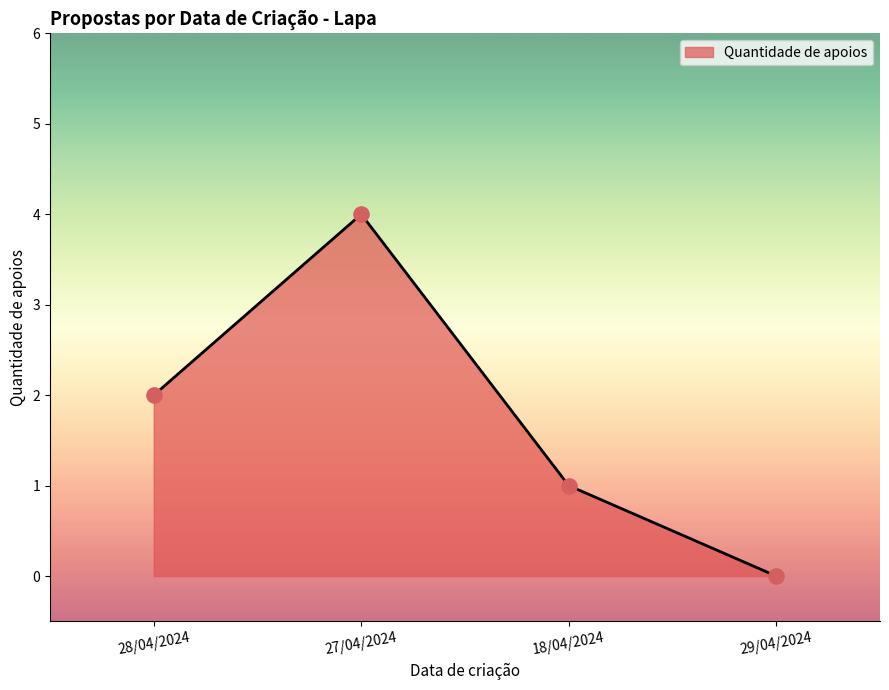

What is the ratio of the value at 18/04/2024 to the value at 28/04/2024?

0.5